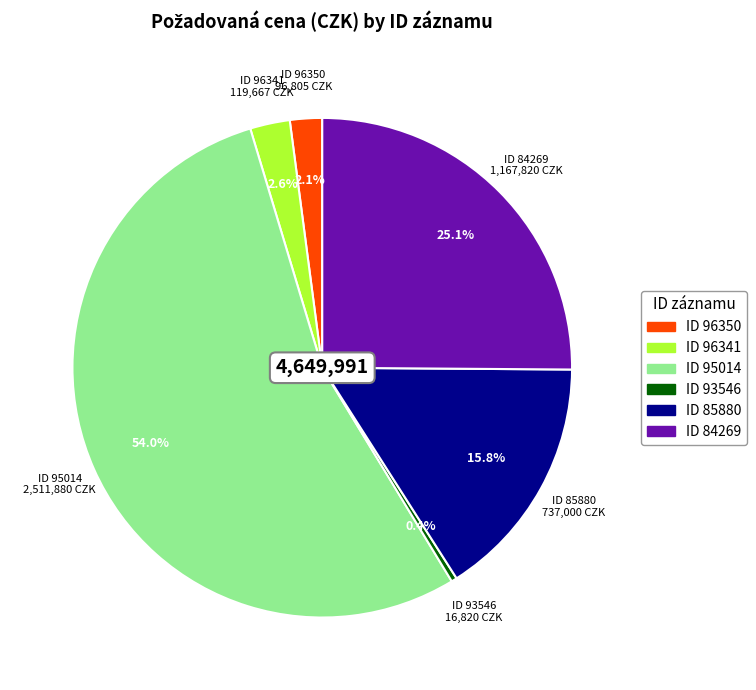

Do ID 85880 and ID 95014 together represent more than half of the pie?

Yes